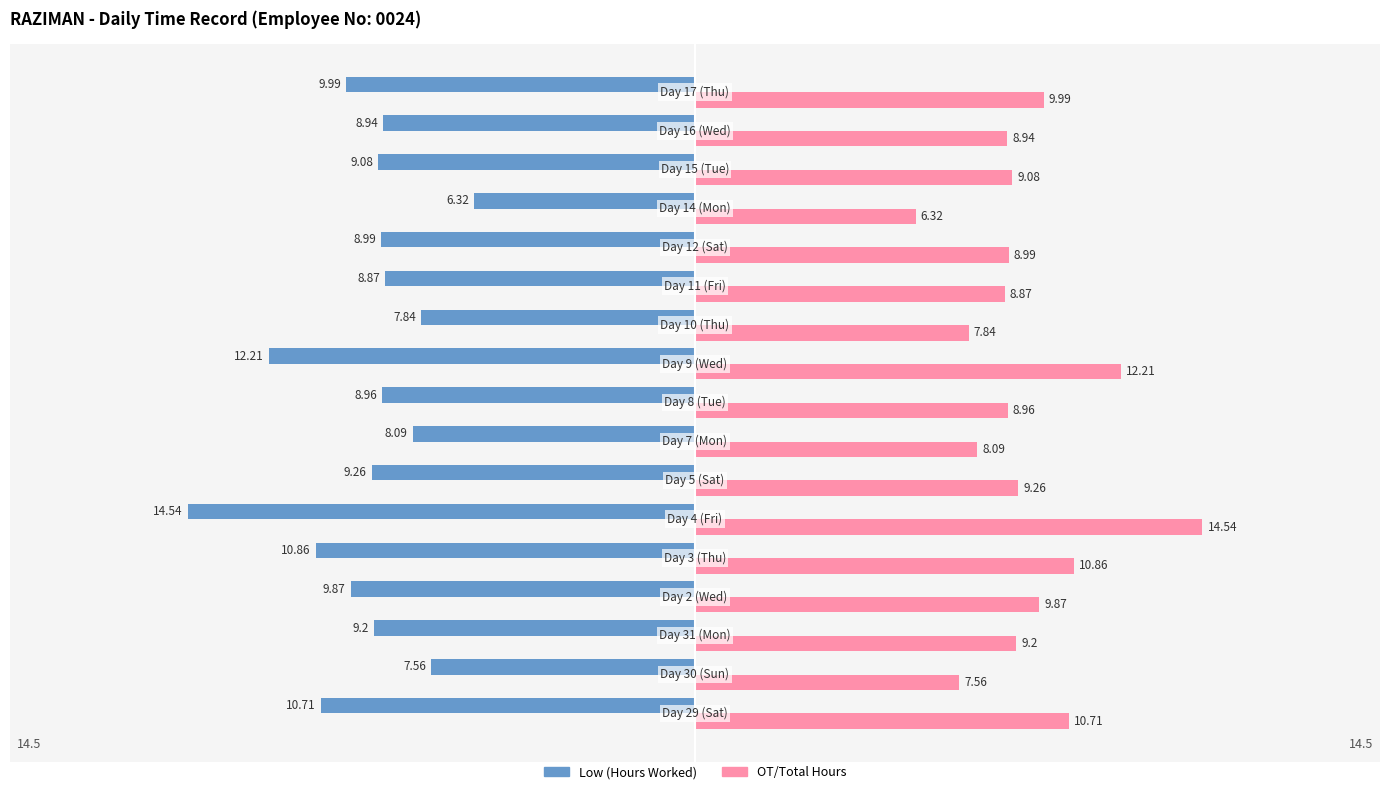

What is the greatest value displayed?

14.5